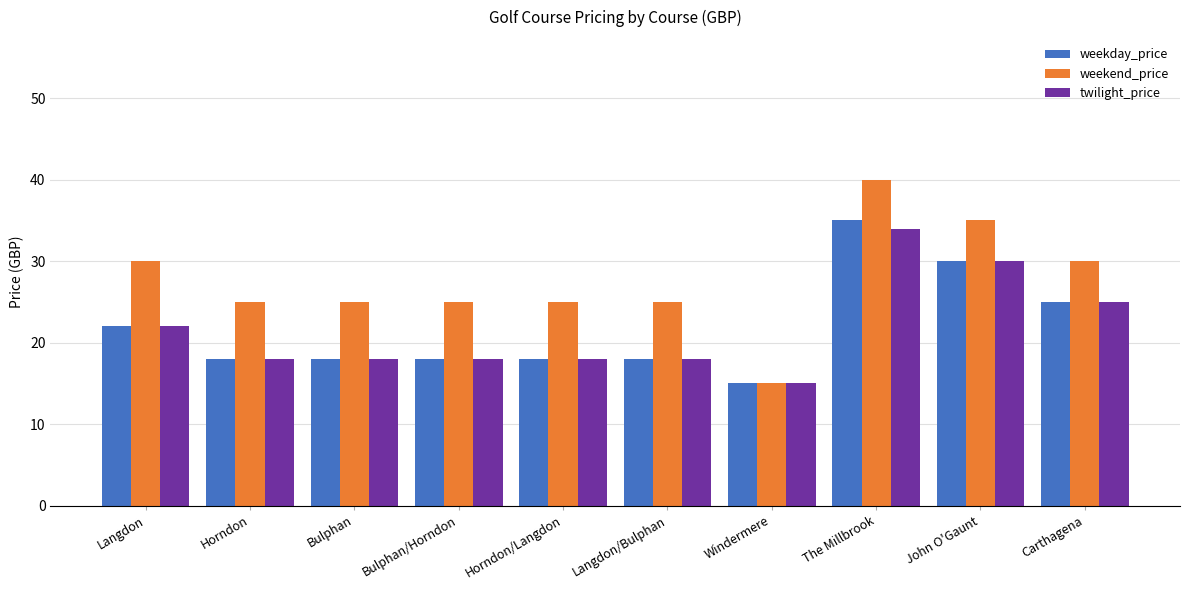

Reading left to right, what are all the values shown in this chart?

weekday_price: 22	18	18	18	18	18	15	35	30	25
weekend_price: 30	25	25	25	25	25	15	40	35	30
twilight_price: 22	18	18	18	18	18	15	34	30	25